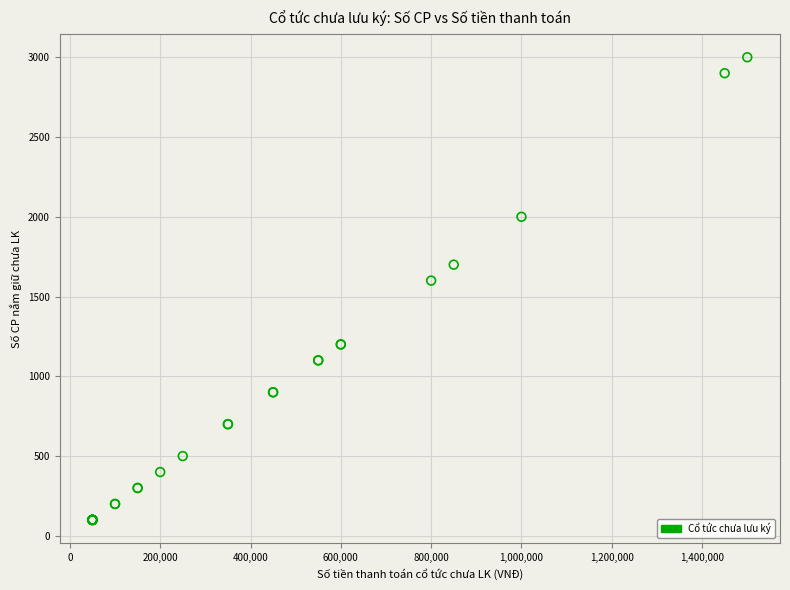

What Y value in the scatter plot is closest to 1550?

1600